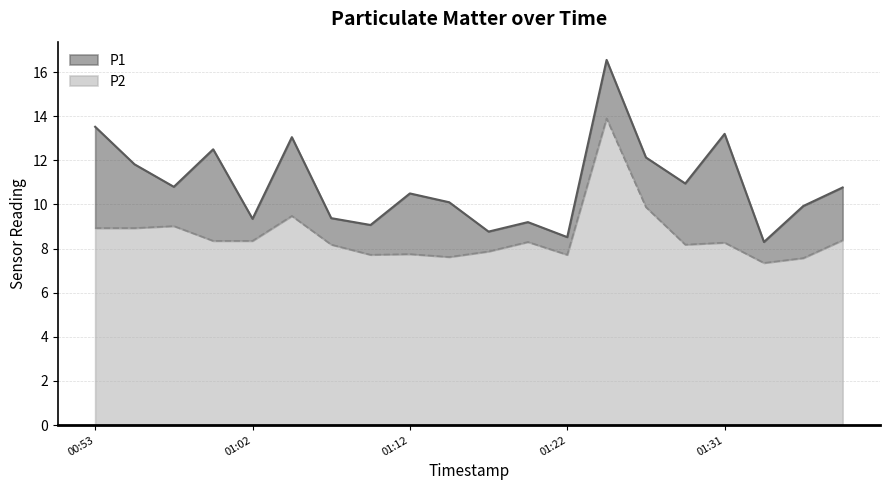

Reading left to right, list all the values displayed in this chart.

P1: 13.5	11.8	10.8	12.5	9.3	13.1	9.4	9.1	10.5	10.1	8.8	9.2	8.5	16.6	12.1	10.9	13.2	8.3	9.9	10.8
P2: 8.9	8.9	9.0	8.3	8.3	9.5	8.2	7.7	7.8	7.6	7.9	8.3	7.7	13.9	9.9	8.2	8.3	7.3	7.6	8.4